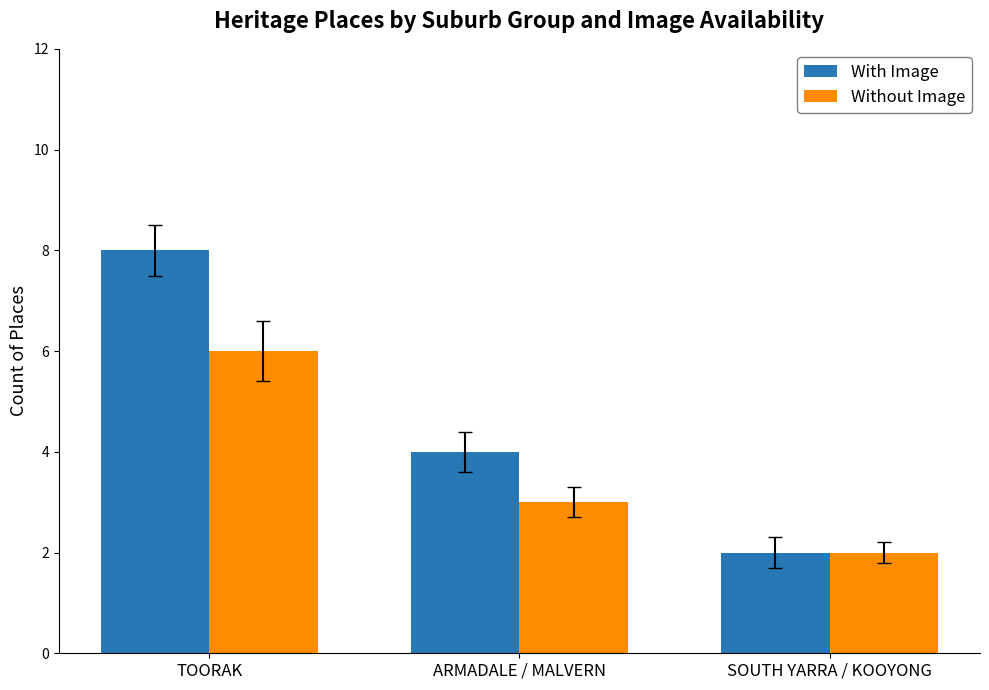

Is it true that With Image equals 8 at TOORAK?

True